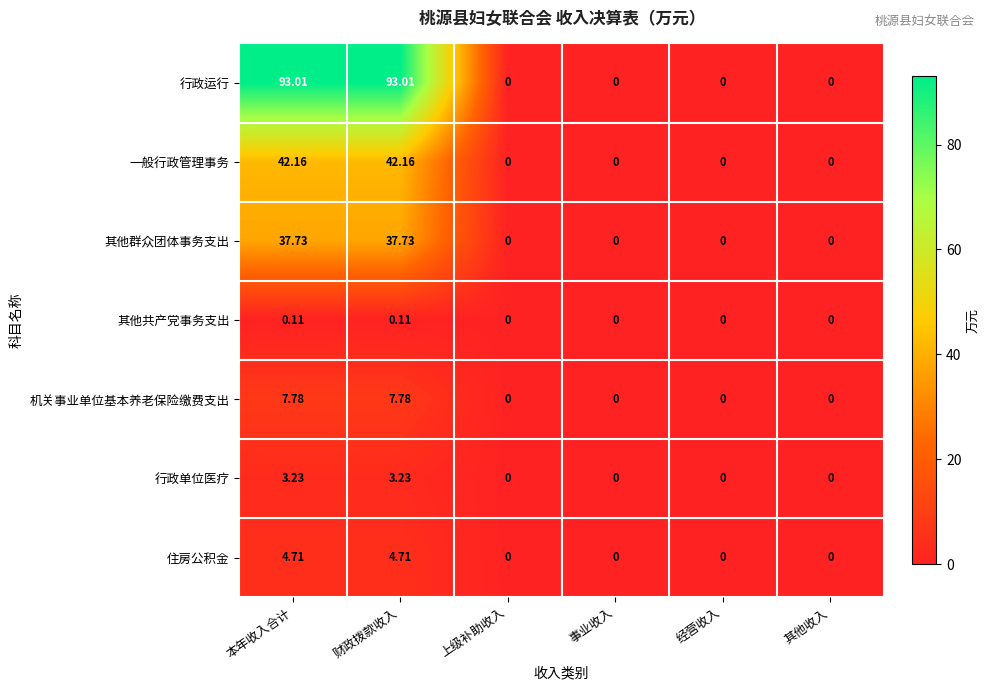

Which series changed the most between 本年收入合计 and 其他收入?

行政运行